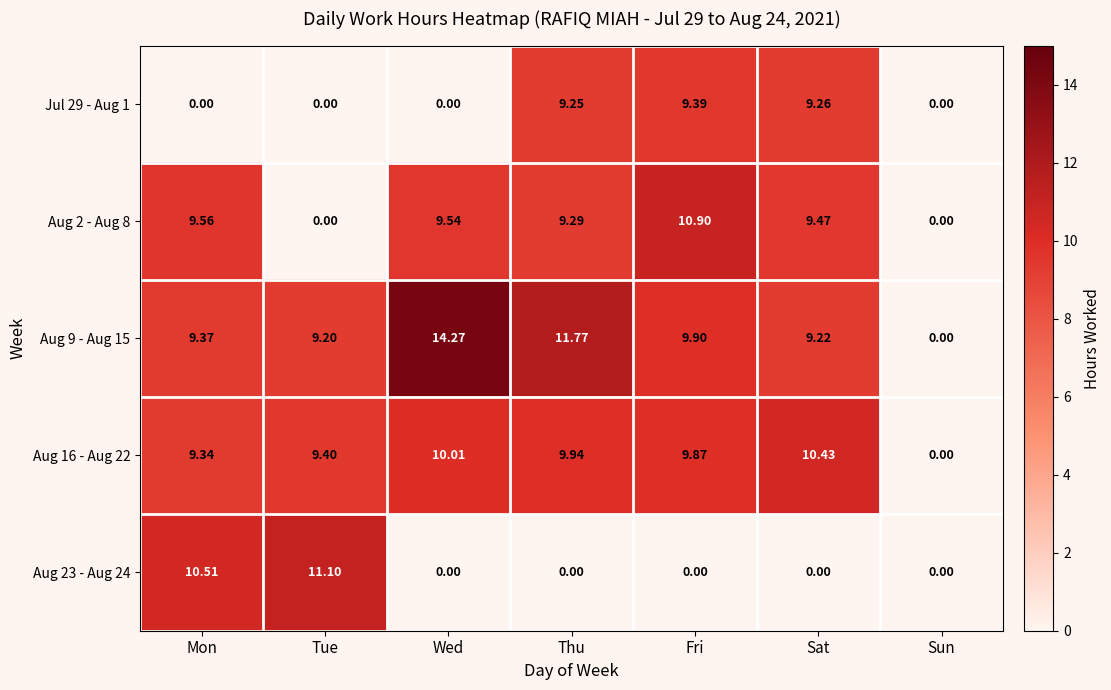

At which label does Aug 2 - Aug 8 reach its peak?

Fri